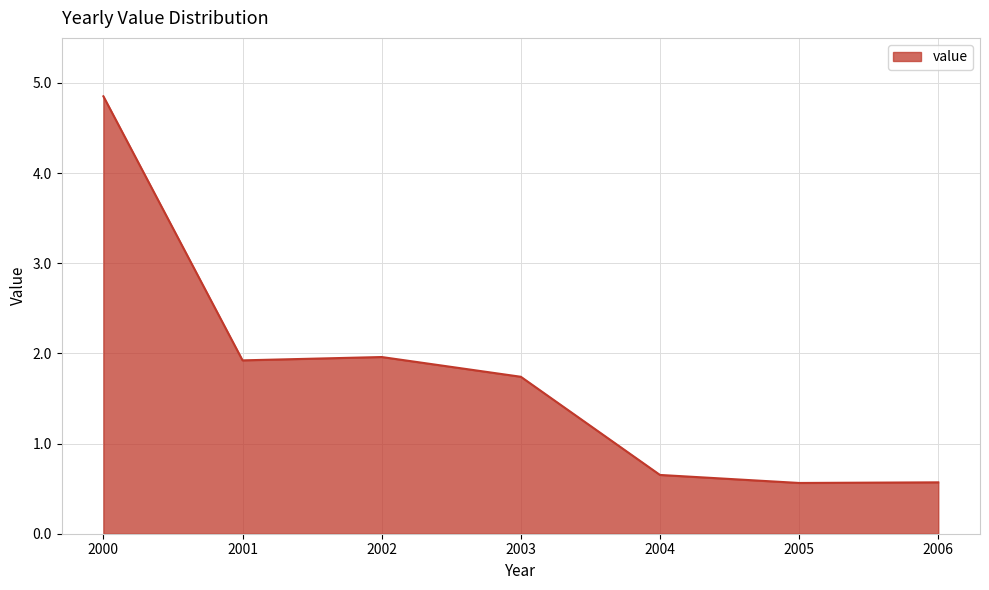

How many lines are shown in the chart?

1